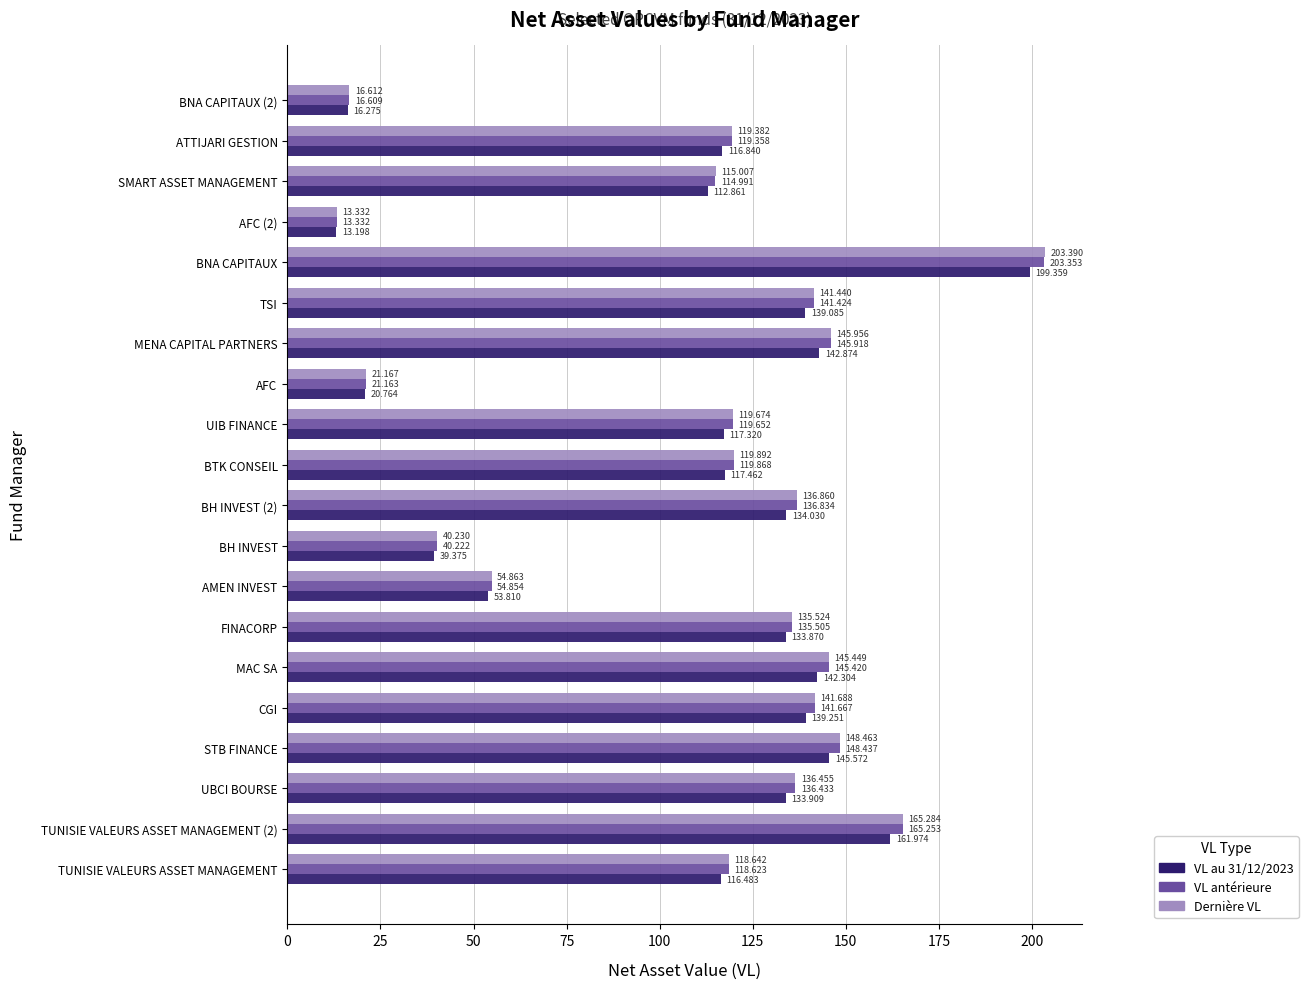

Which series has the largest total across all categories?

Dernière VL